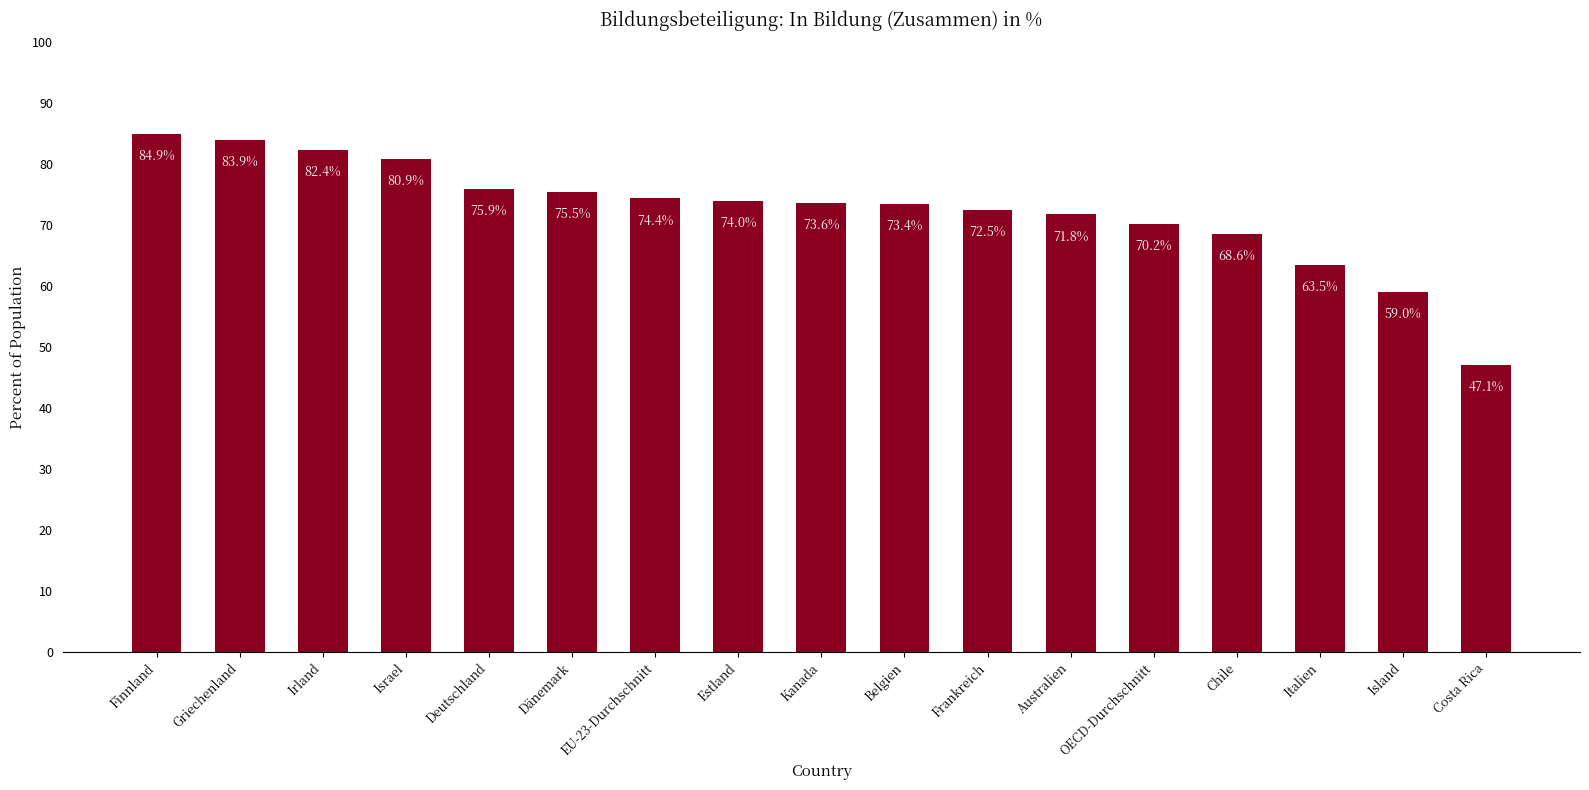

Reading left to right, transcribe all the data shown in this chart.

Finnland=84.9	Griechenland=83.9	Irland=82.4	Israel=80.9	Deutschland=75.9	Dänemark=75.5	EU-23-Durchschnitt=74.4	Estland=74.0	Kanada=73.6	Belgien=73.4	Frankreich=72.5	Australien=71.8	OECD-Durchschnitt=70.2	Chile=68.6	Italien=63.5	Island=59.0	Costa Rica=47.1